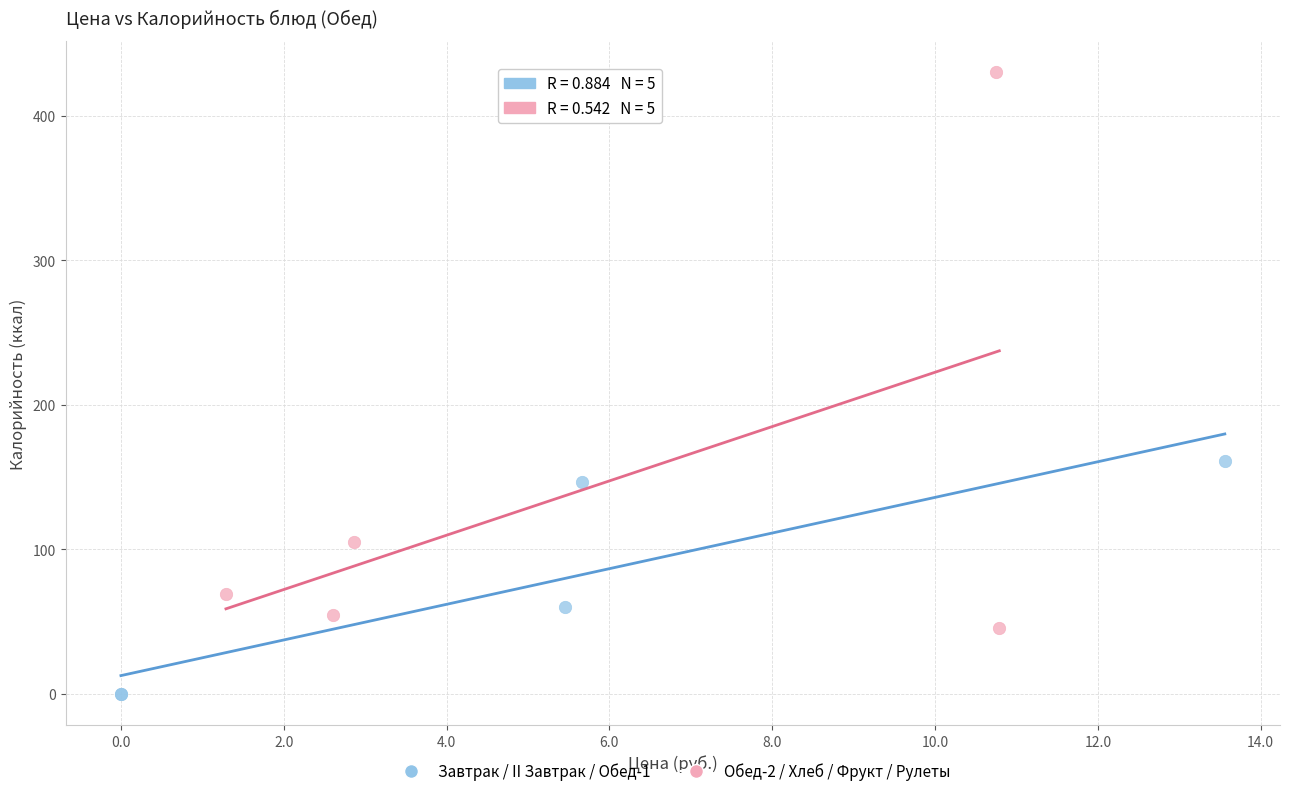

What are all the series names shown in the legend?

Завтрак / II Завтрак / Обед-1, Обед-2 / Хлеб / Фрукт / Рулеты